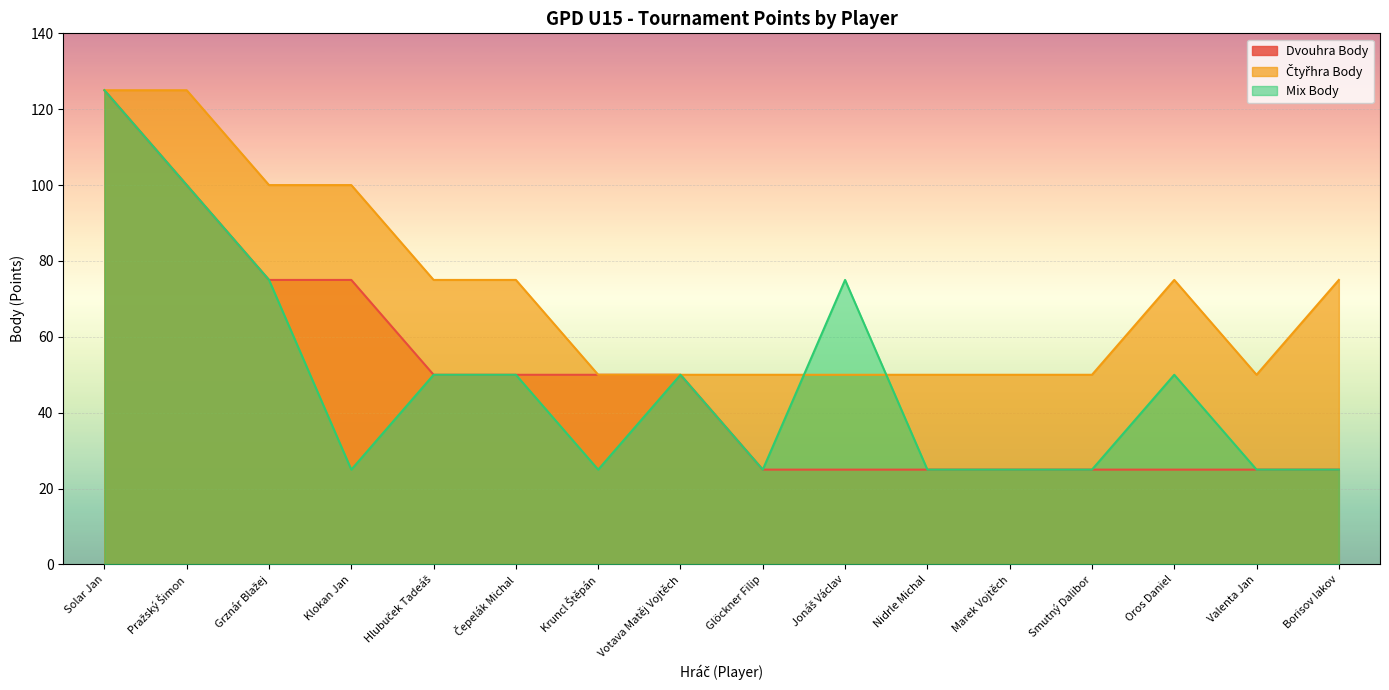

The value of Čtyřhra Body at Grznár Blažej is 170. True or false?

False